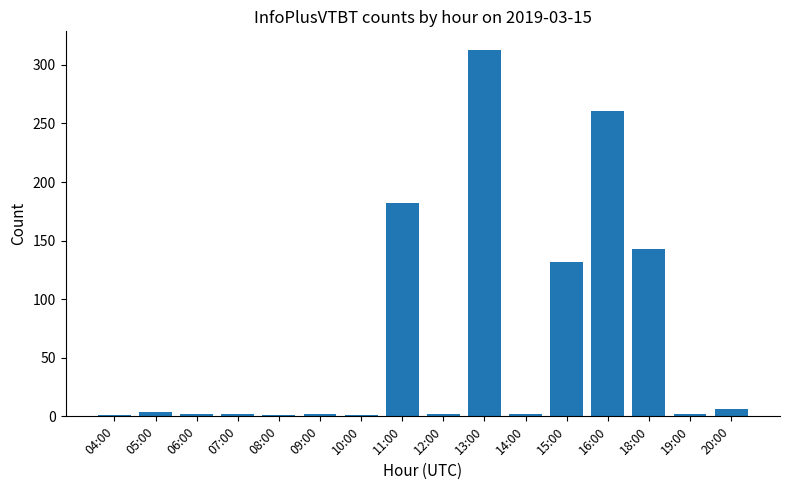

What is the label of the 16th bar from the right?

04:00